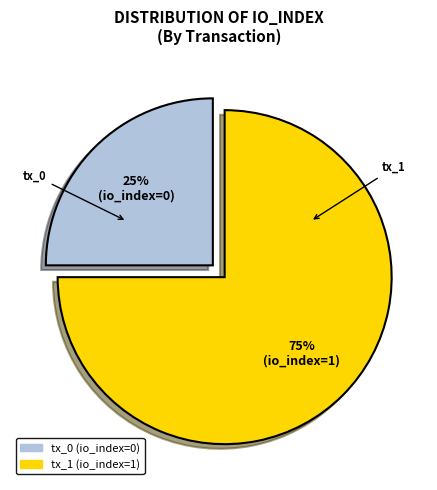

To the nearest percent, what is the average slice percentage?

50%